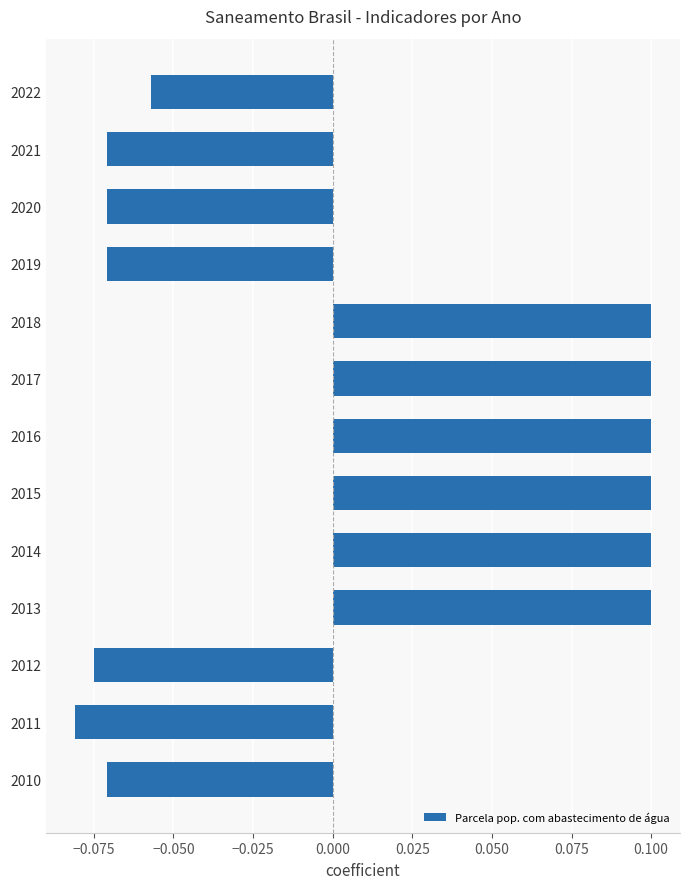

Count the number of categories in the chart.

13